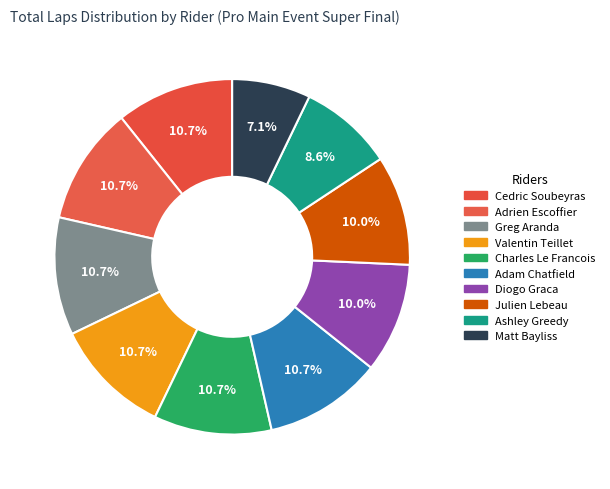

How many slices are in this pie chart?

10